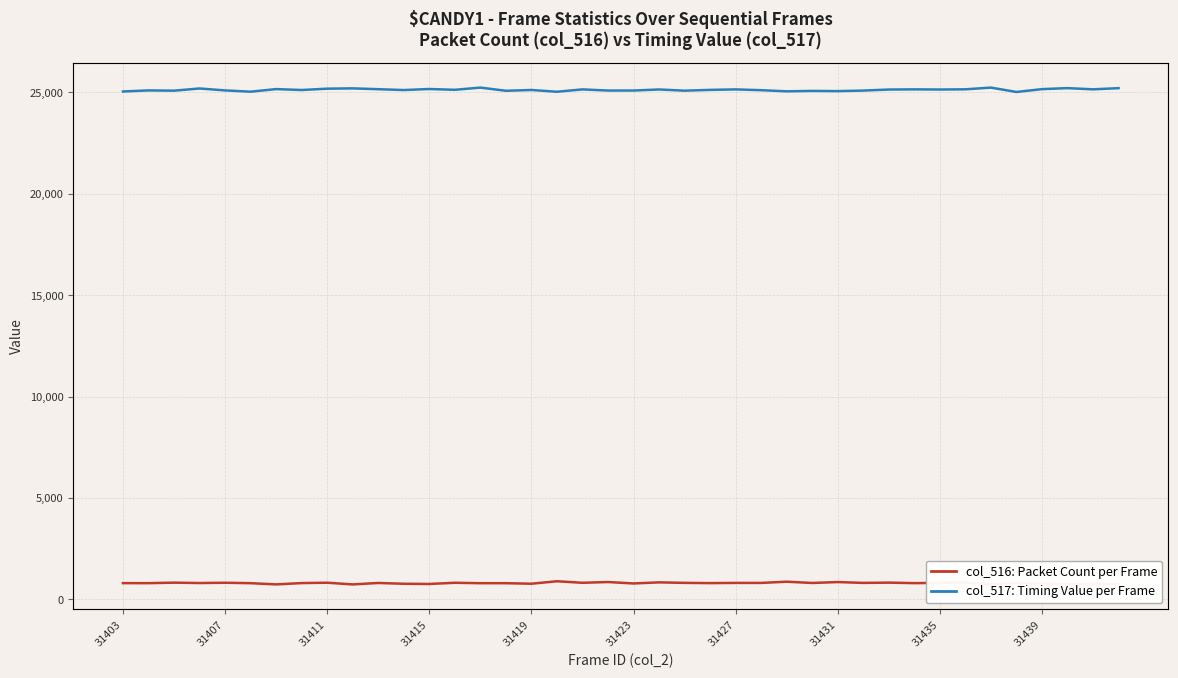

List the series in order of their overall mean, lowest first.

col_516 (packet count), col_517 (timing value)